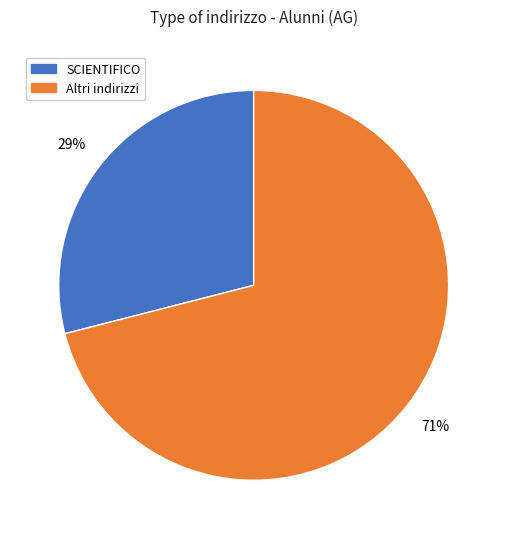

Which has a higher value, SCIENTIFICO or Altri indirizzi?

Altri indirizzi